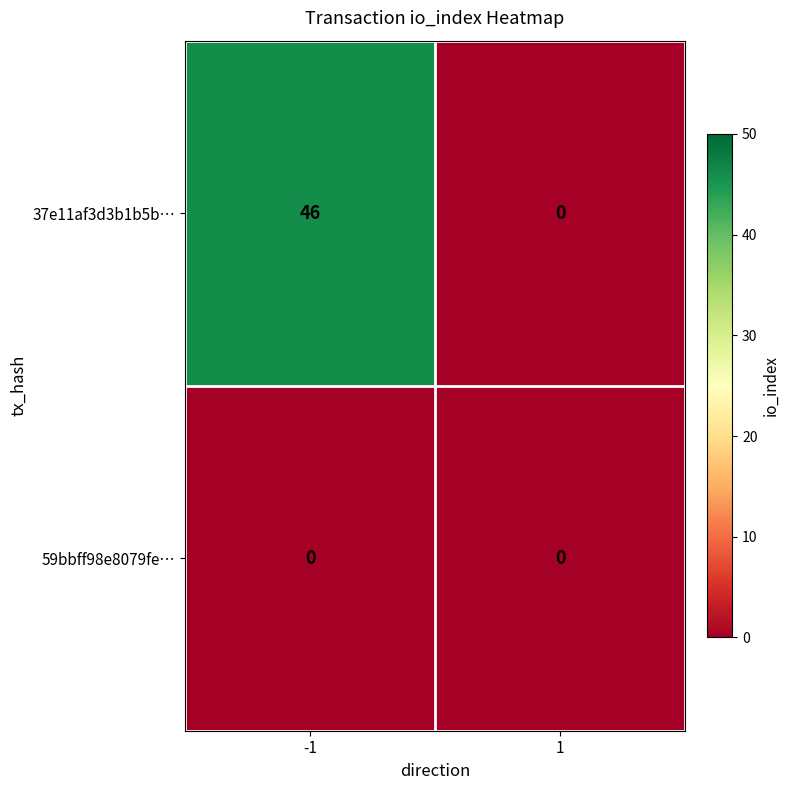

What is the sum of all 37e11af3d3b1b5b… values?

46